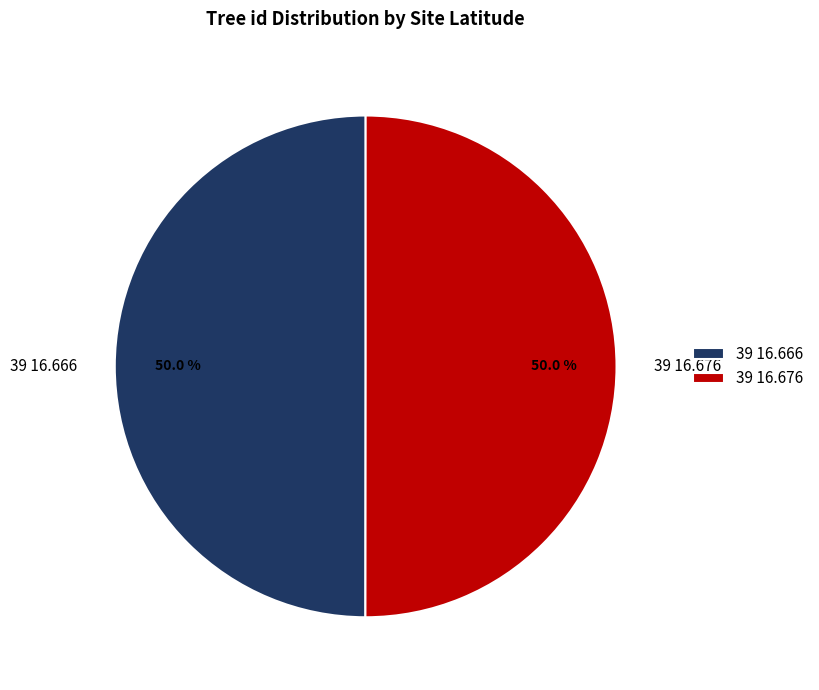

What is the ratio of the value at 39 16.666 to the value at 39 16.676?

1.0